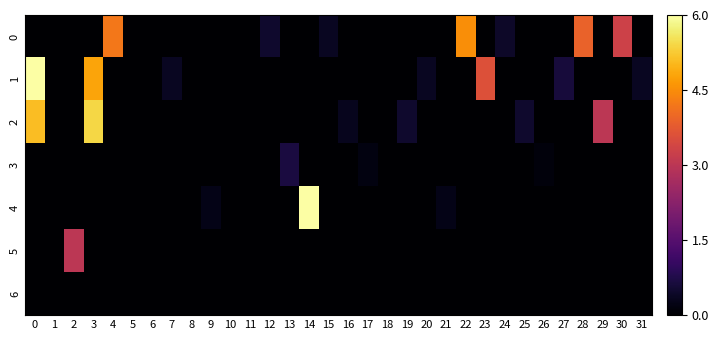

List the series in order of their peak value, lowest first.

6, 3, 5, 0, 2, 1, 4